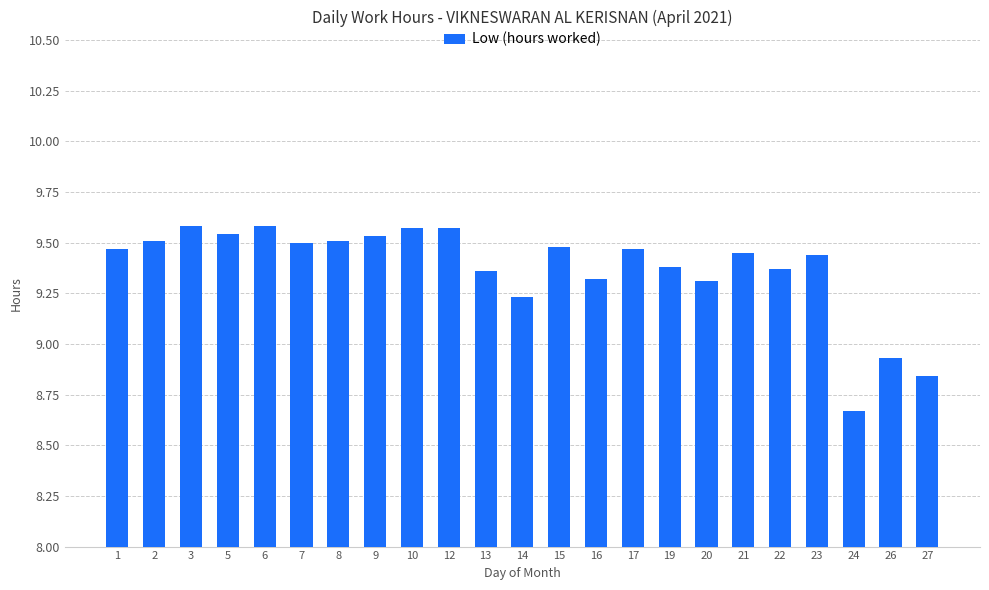

What is the value of the 17th bar from the left?

9.3